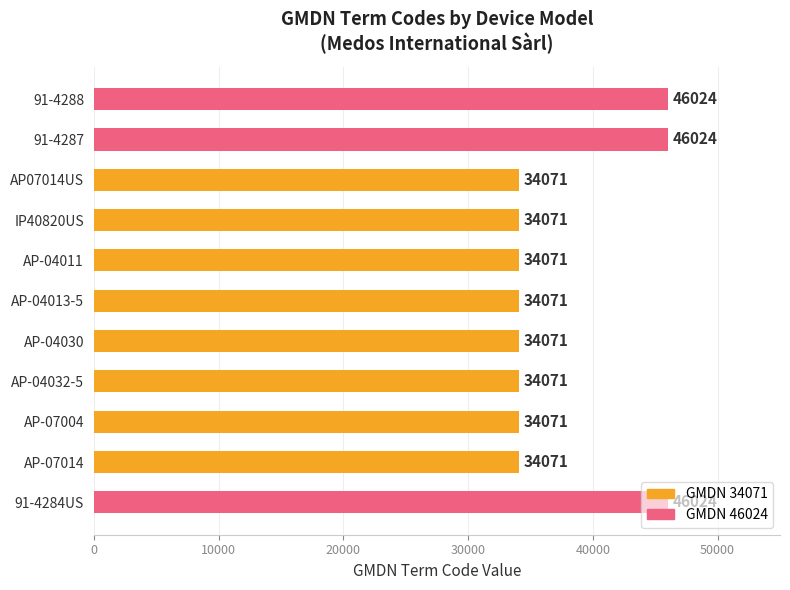

What is the maximum value shown in the chart?

46024